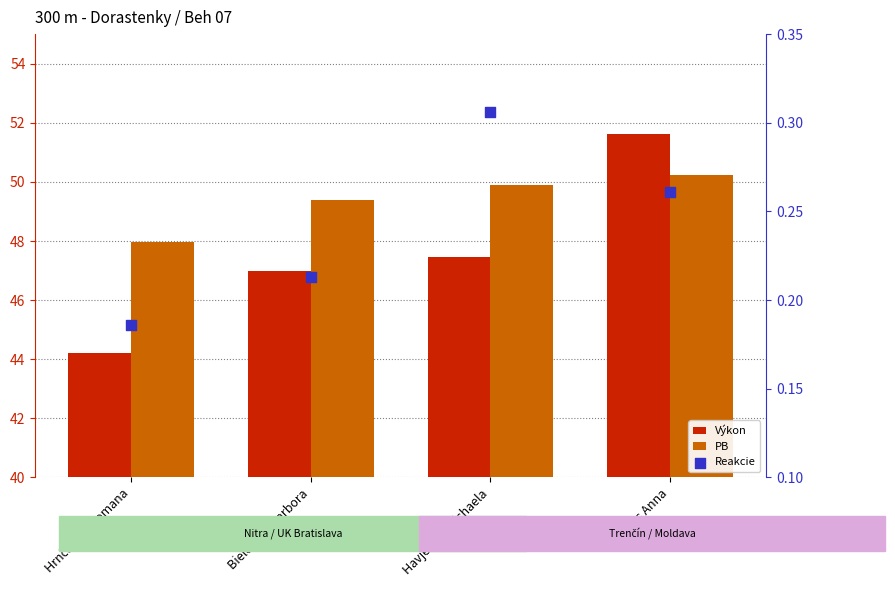

What are all the series names shown in the legend?

Výkon, PB, Reakcie